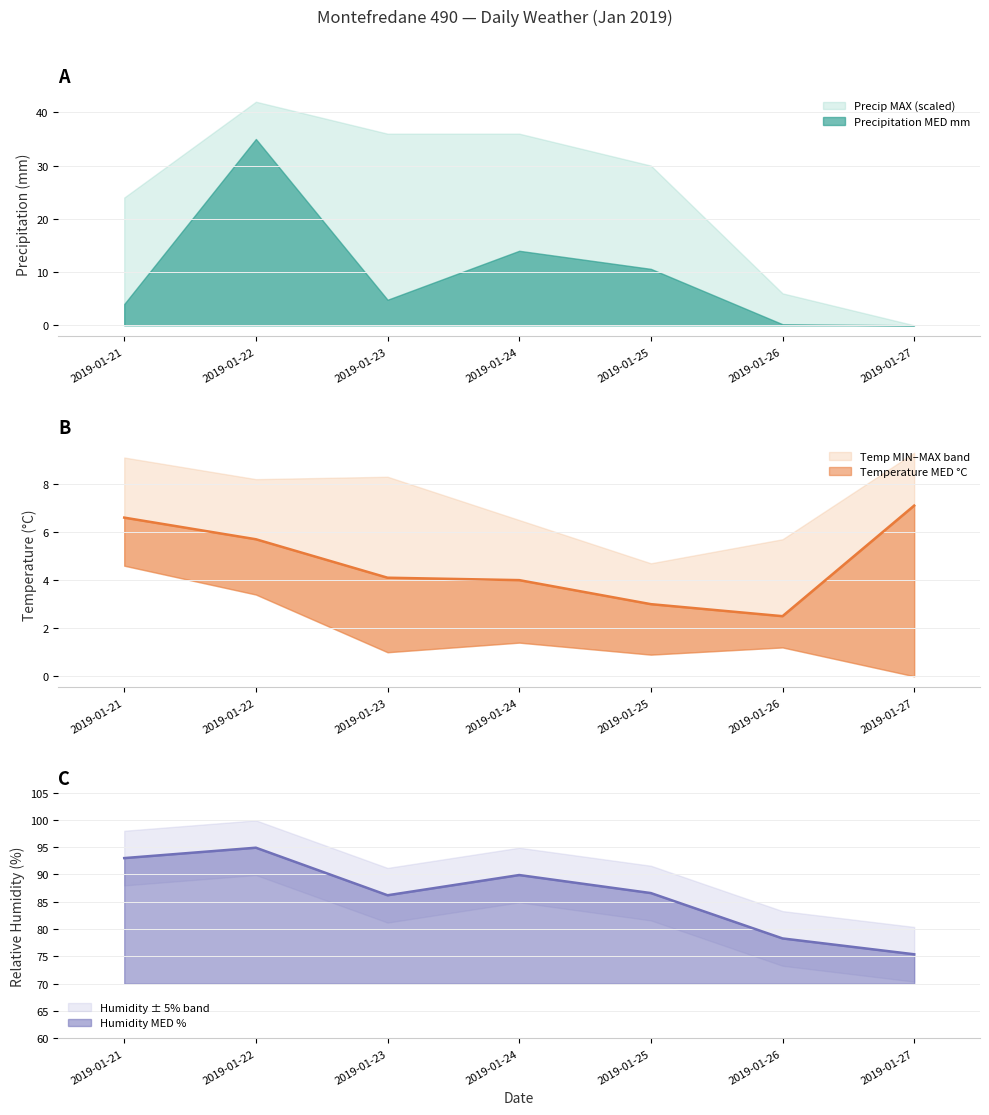

What is the difference between the second highest and minimum values in the Temperature MED °C series?

4.1